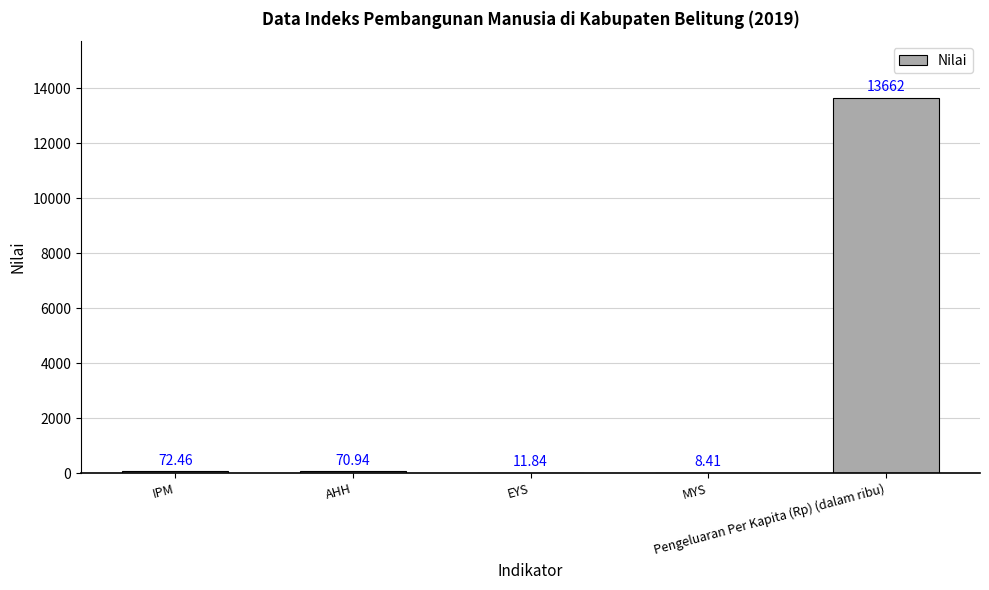

The value at Pengeluaran Per Kapita (Rp) (dalam ribu) is 21184.1. True or false?

False